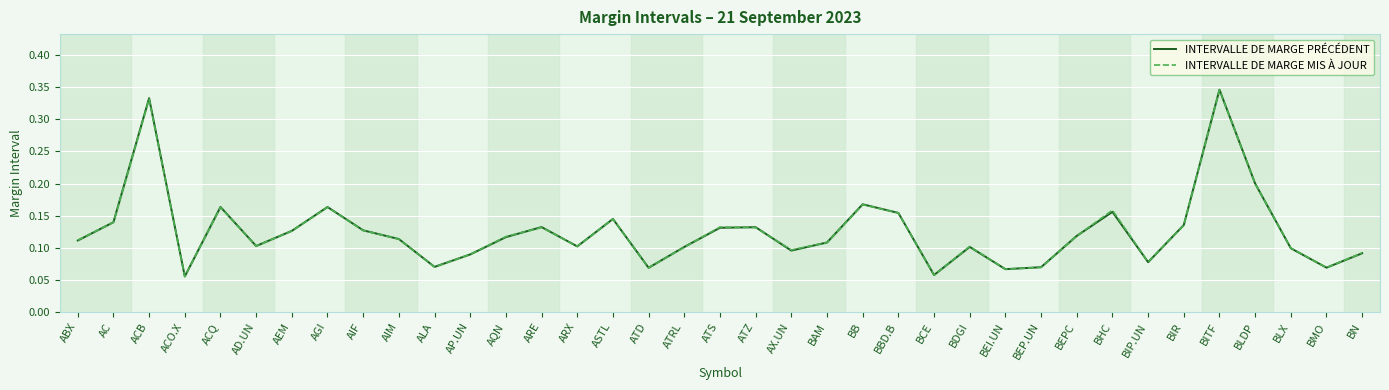

Reading left to right, extract all data points from this chart.

INTERVALLE DE MARGE PRÉCÉDENT: 0.1	0.1	0.3	0.1	0.2	0.1	0.1	0.2	0.1	0.1	0.1	0.1	0.1	0.1	0.1	0.1	0.1	0.1	0.1	0.1	0.1	0.1	0.2	0.2	0.1	0.1	0.1	0.1	0.1	0.2	0.1	0.1	0.3	0.2	0.1	0.1	0.1
INTERVALLE DE MARGE MIS À JOUR: 0.1	0.1	0.3	0.1	0.2	0.1	0.1	0.2	0.1	0.1	0.1	0.1	0.1	0.1	0.1	0.1	0.1	0.1	0.1	0.1	0.1	0.1	0.2	0.2	0.1	0.1	0.1	0.1	0.1	0.2	0.1	0.1	0.3	0.2	0.1	0.1	0.1